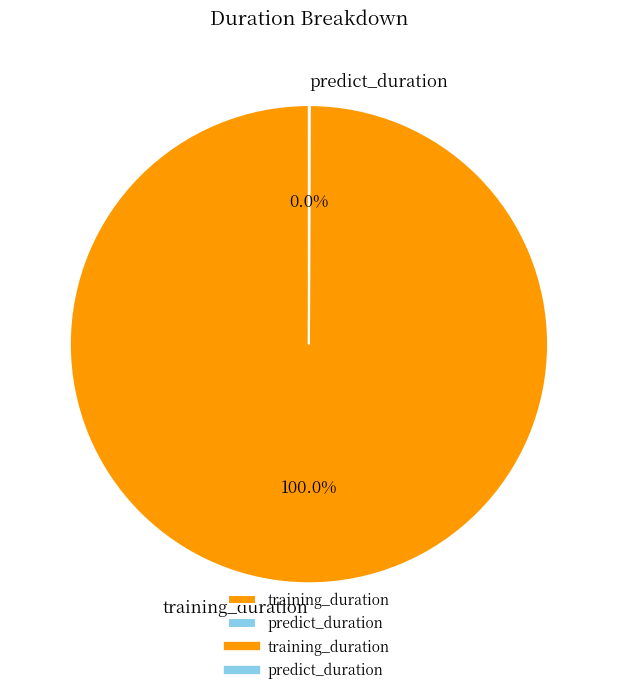

To the nearest percent, what is the difference between the largest and smallest slice percentages?

100%